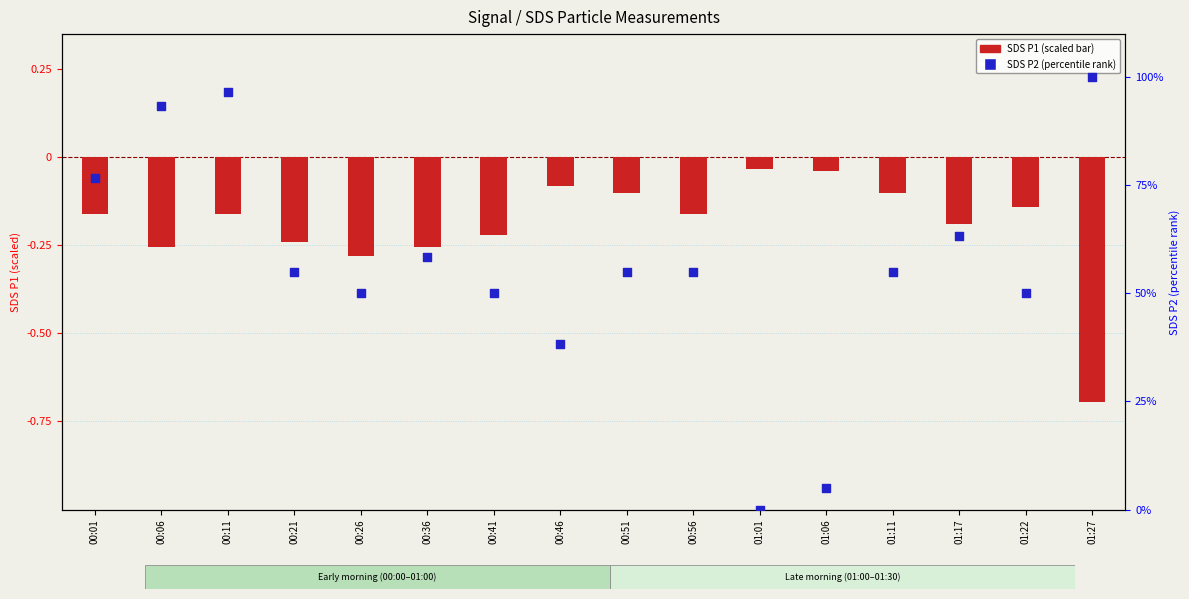

What is the total value across all series at 01:17?

63.1